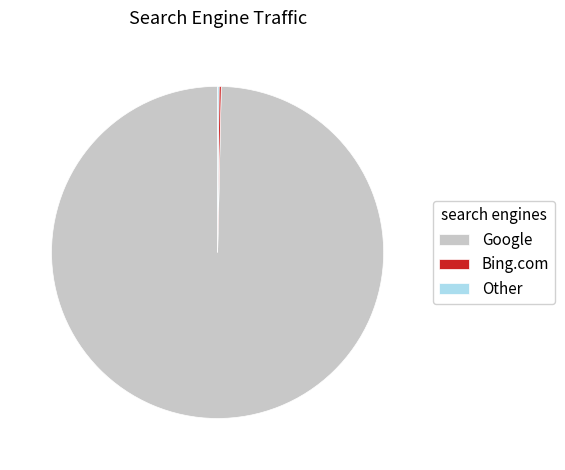

Is there a majority slice in this chart?

Yes